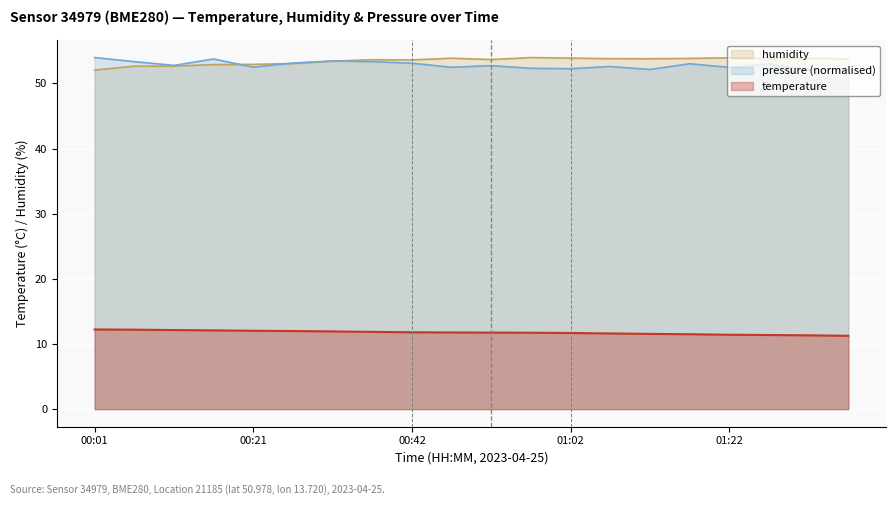

How many series are shown in this chart?

3